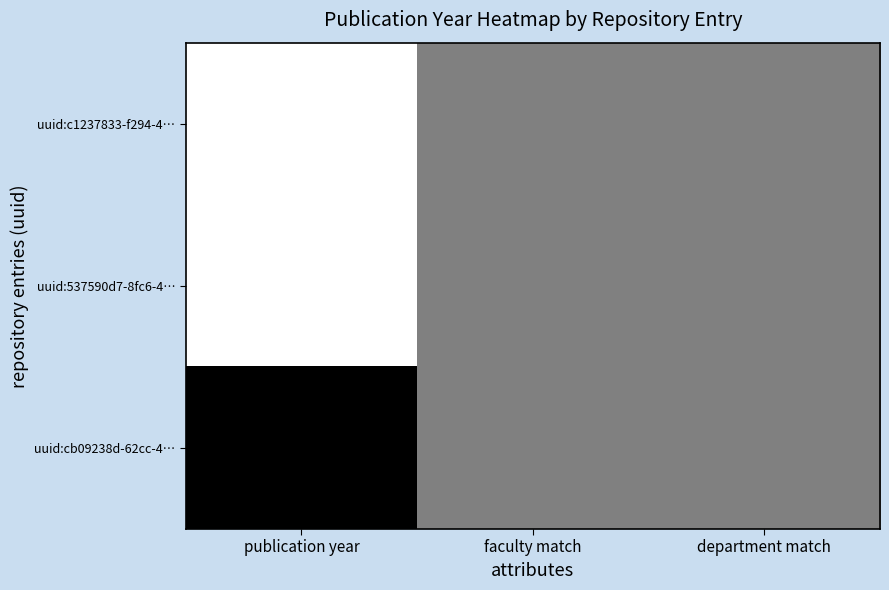

How many categories are shown in the chart?

3